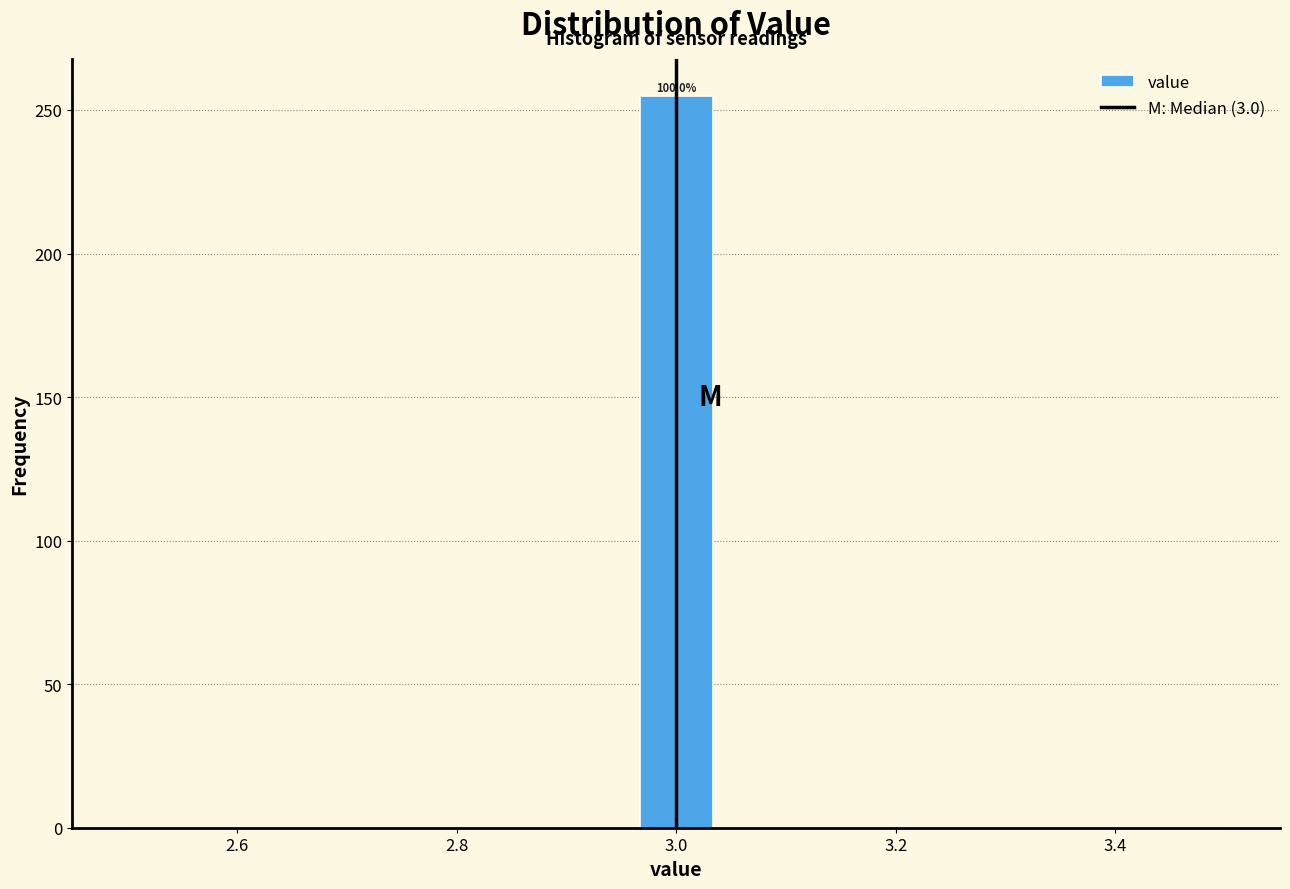

Read against the x-axis, roughly where is the centre of the tallest bar?

3.00